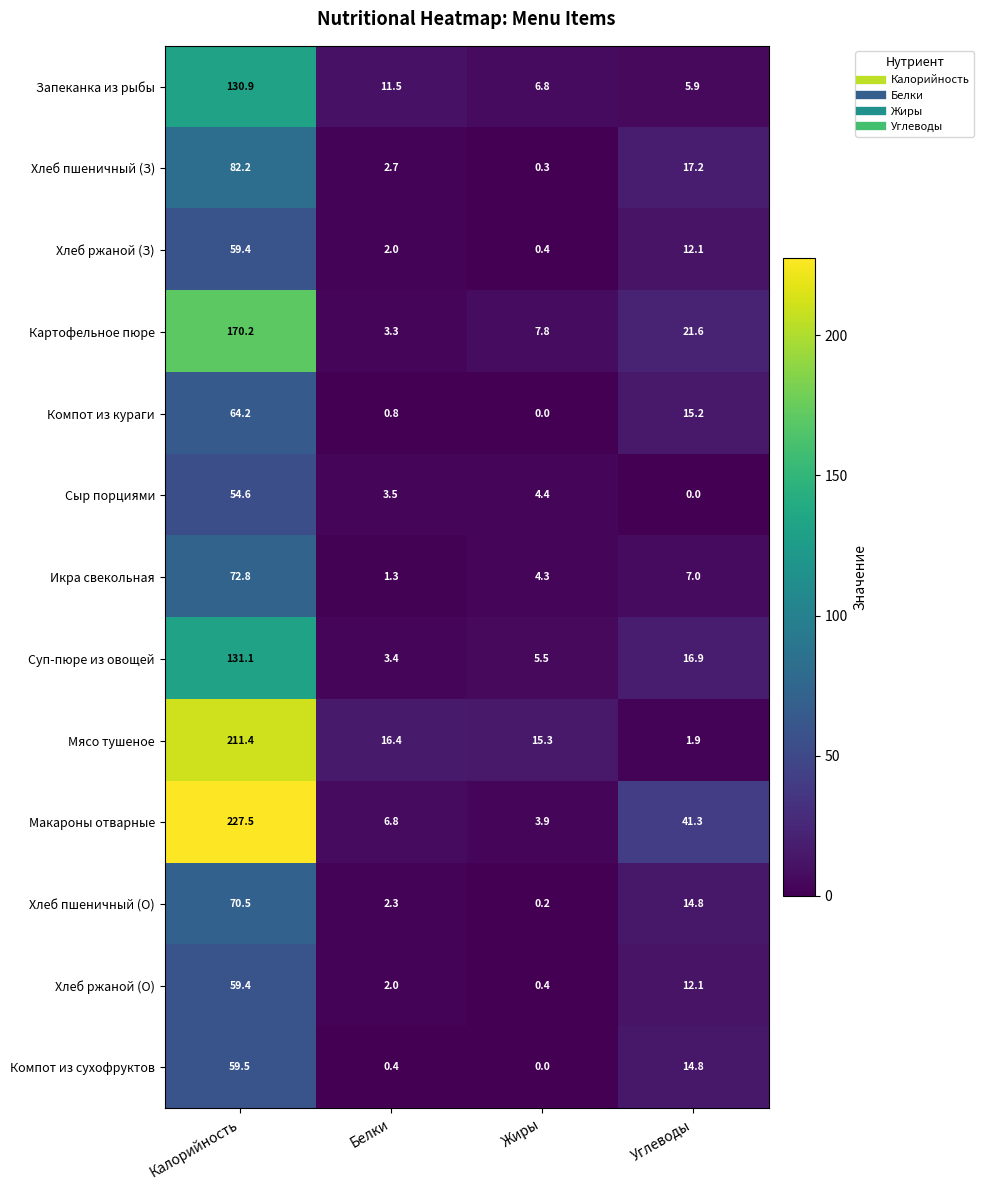

What is the sum of the Суп-пюре из овощей values at Углеводы and Жиры?

22.4